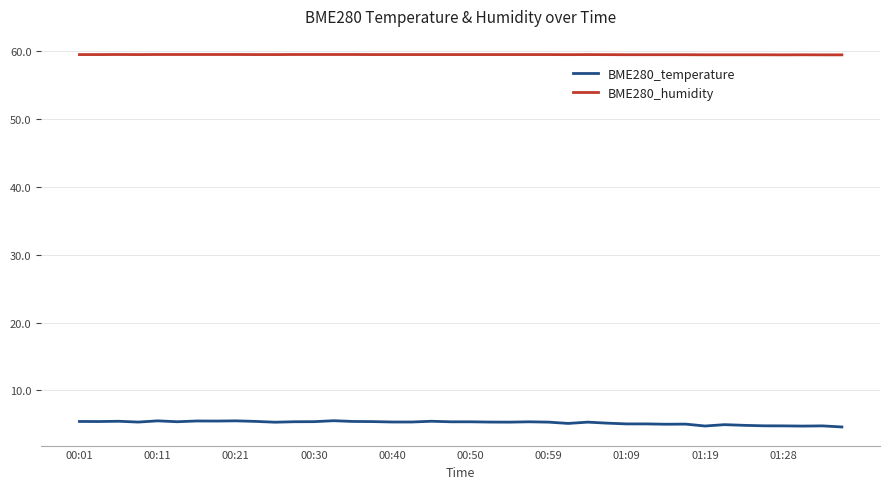

True or false: BME280_humidity and BME280_temperature intersect in this chart.

False